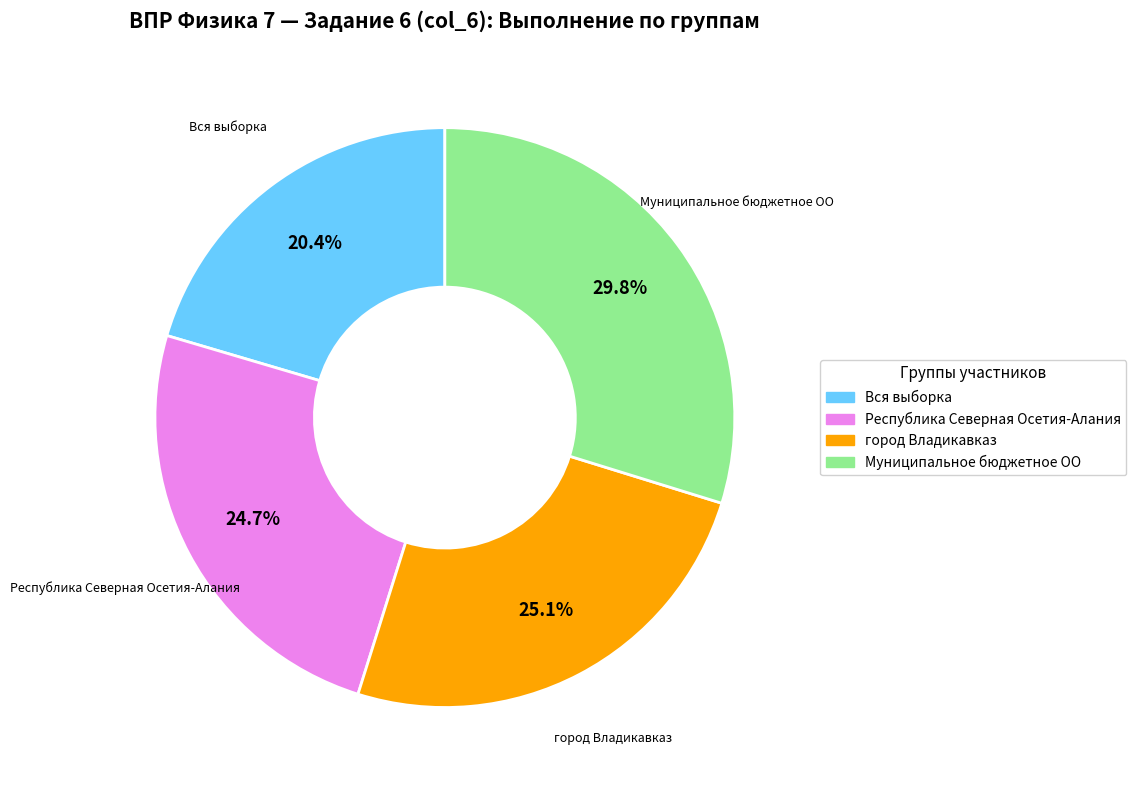

What portion of the pie excludes Республика Северная Осетия-Алания?

75.3%